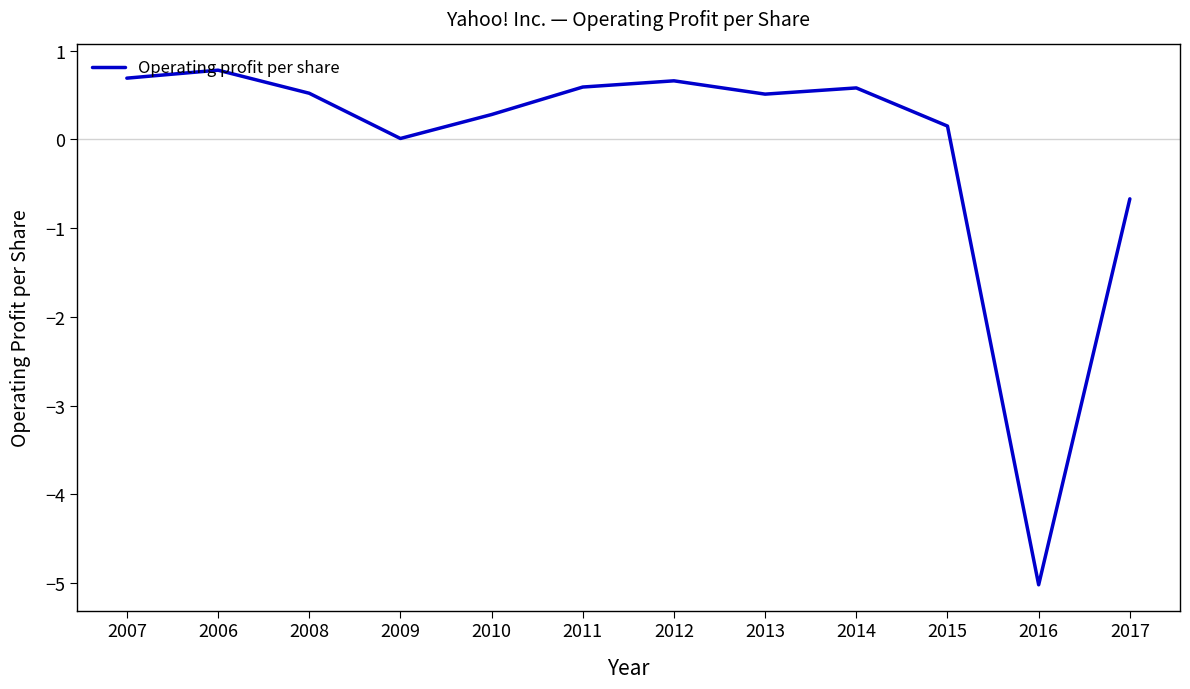

What value does the data have at 2008?

0.5